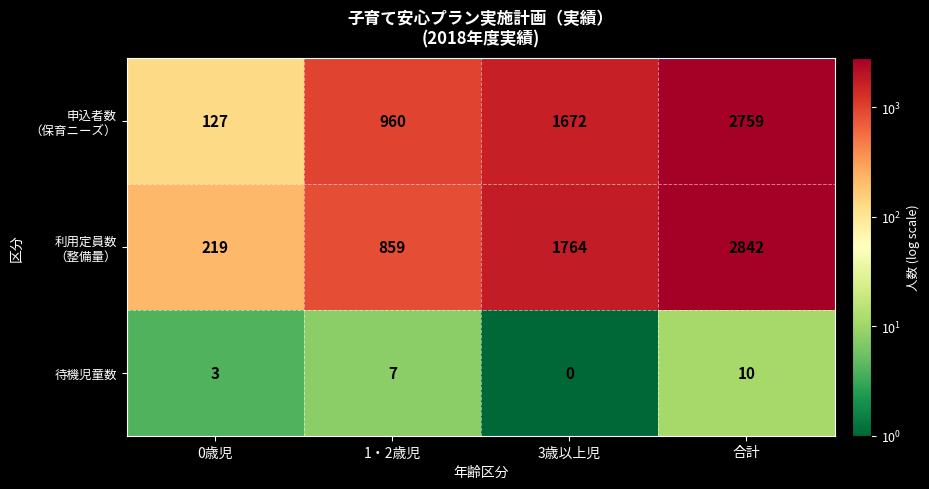

At which category does the chart reach its minimum across all series?

3歳以上児